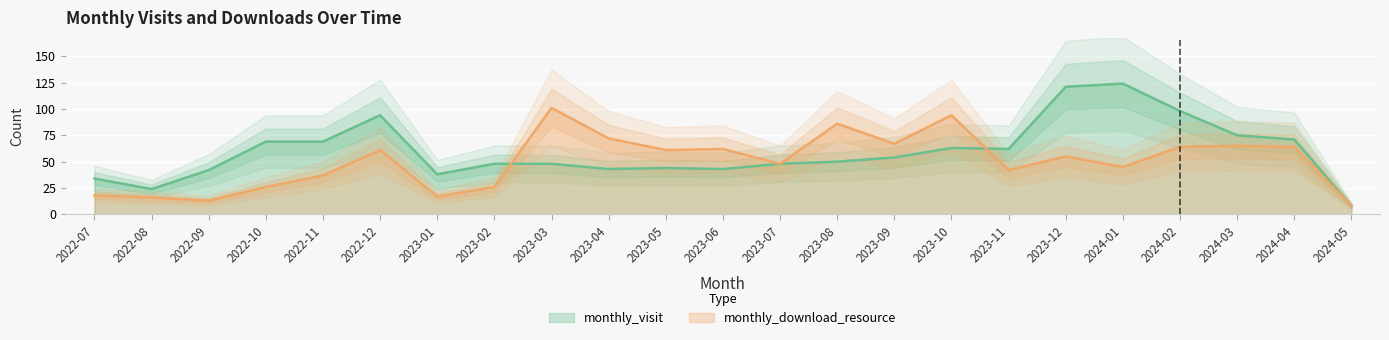

Where does the monthly_visit series first go above 50?

2022-10